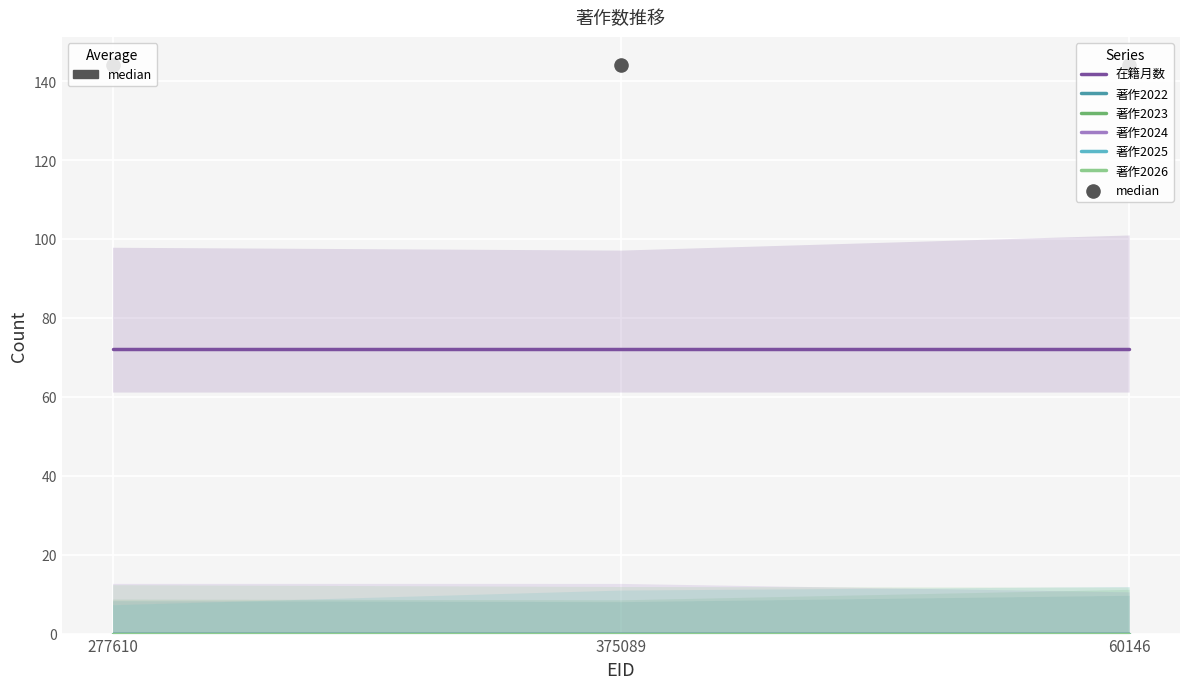

Which series contains the lowest Y value?

著作2022